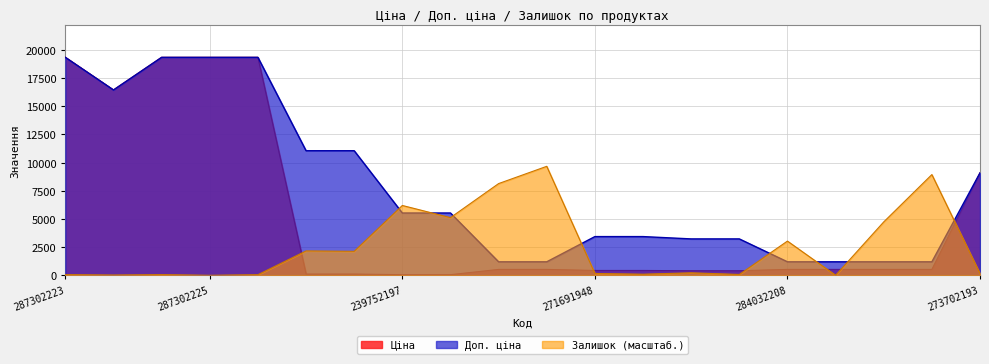

What position from the right is 239752197?

13